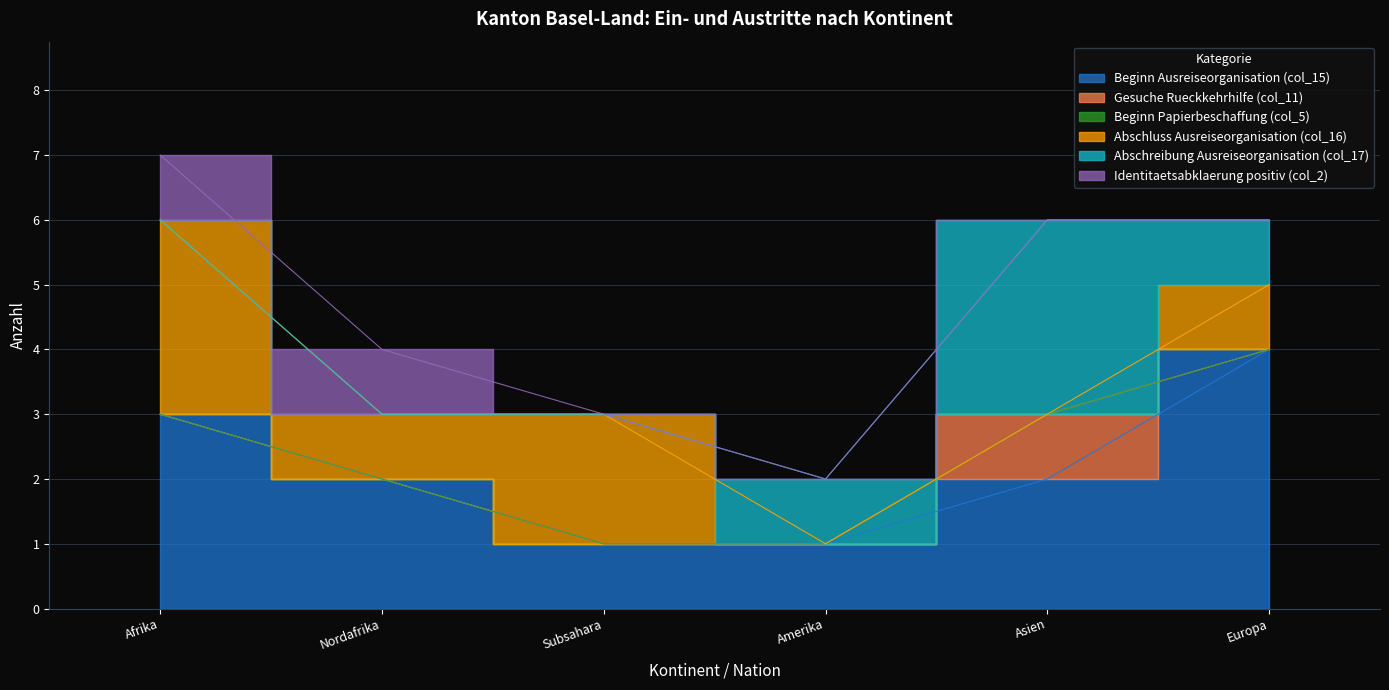

Between Afrika and Asien, which is larger?

Afrika